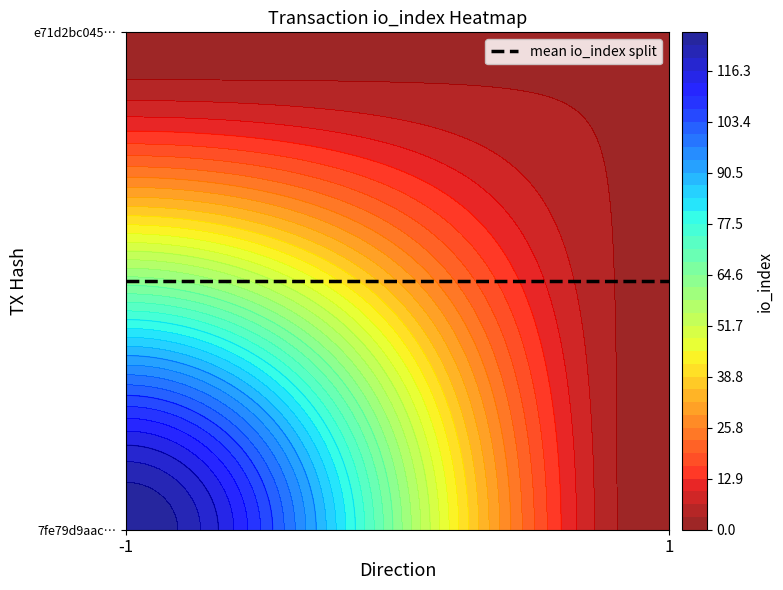

At how many categories does at least one series exceed 39?

1